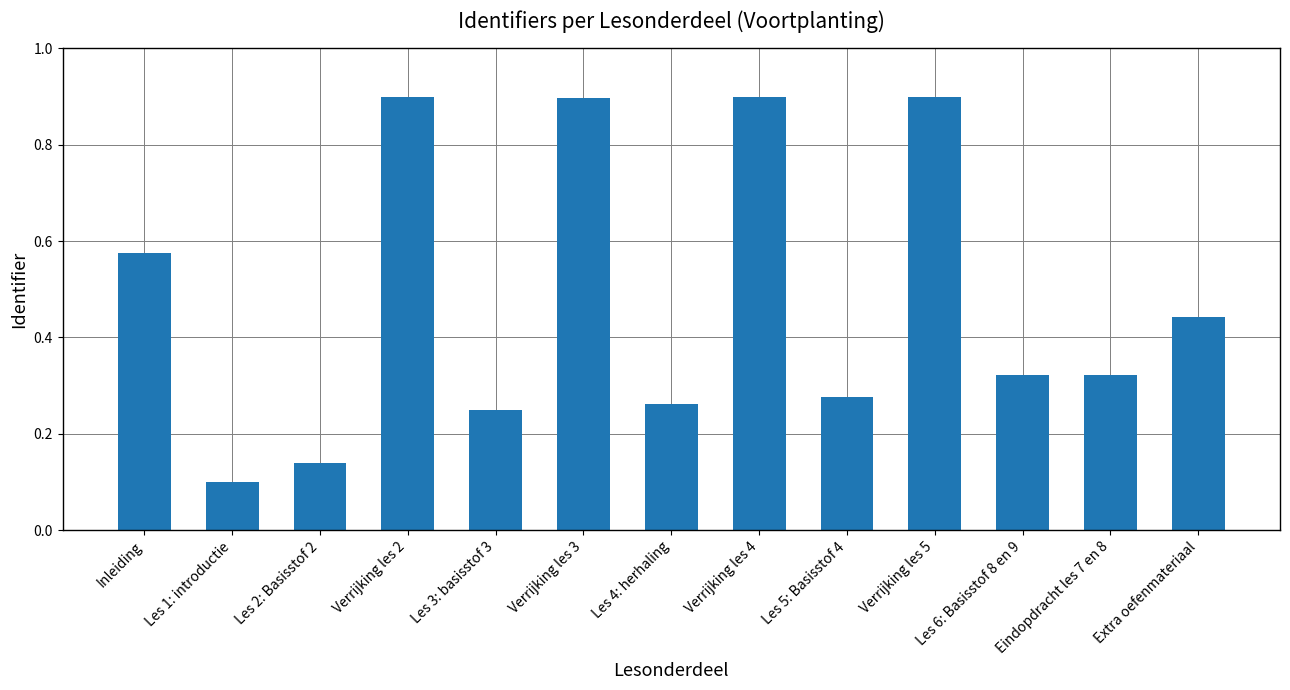

What is the sum of the values at Les 4: herhaling and Verrijking les 3?

1.2